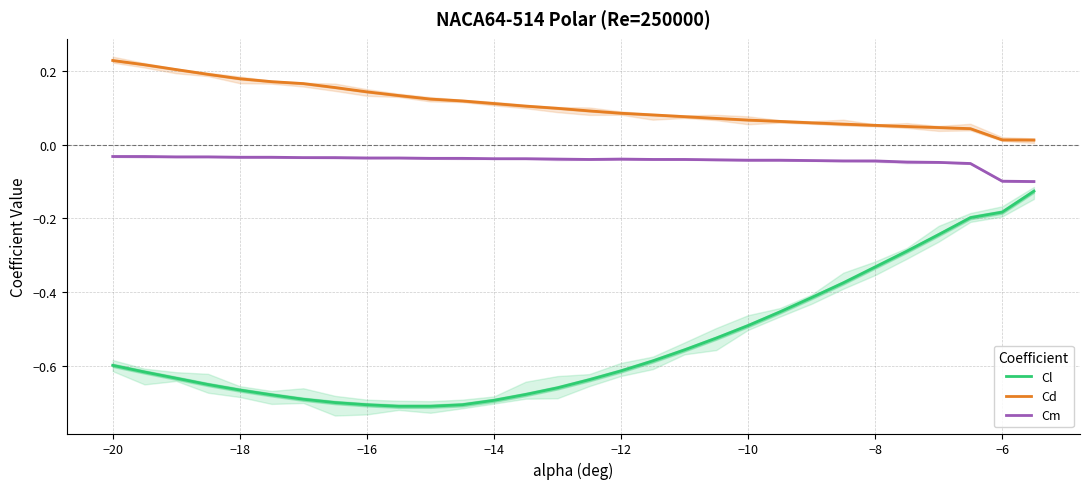

How many lines are shown in the chart?

3